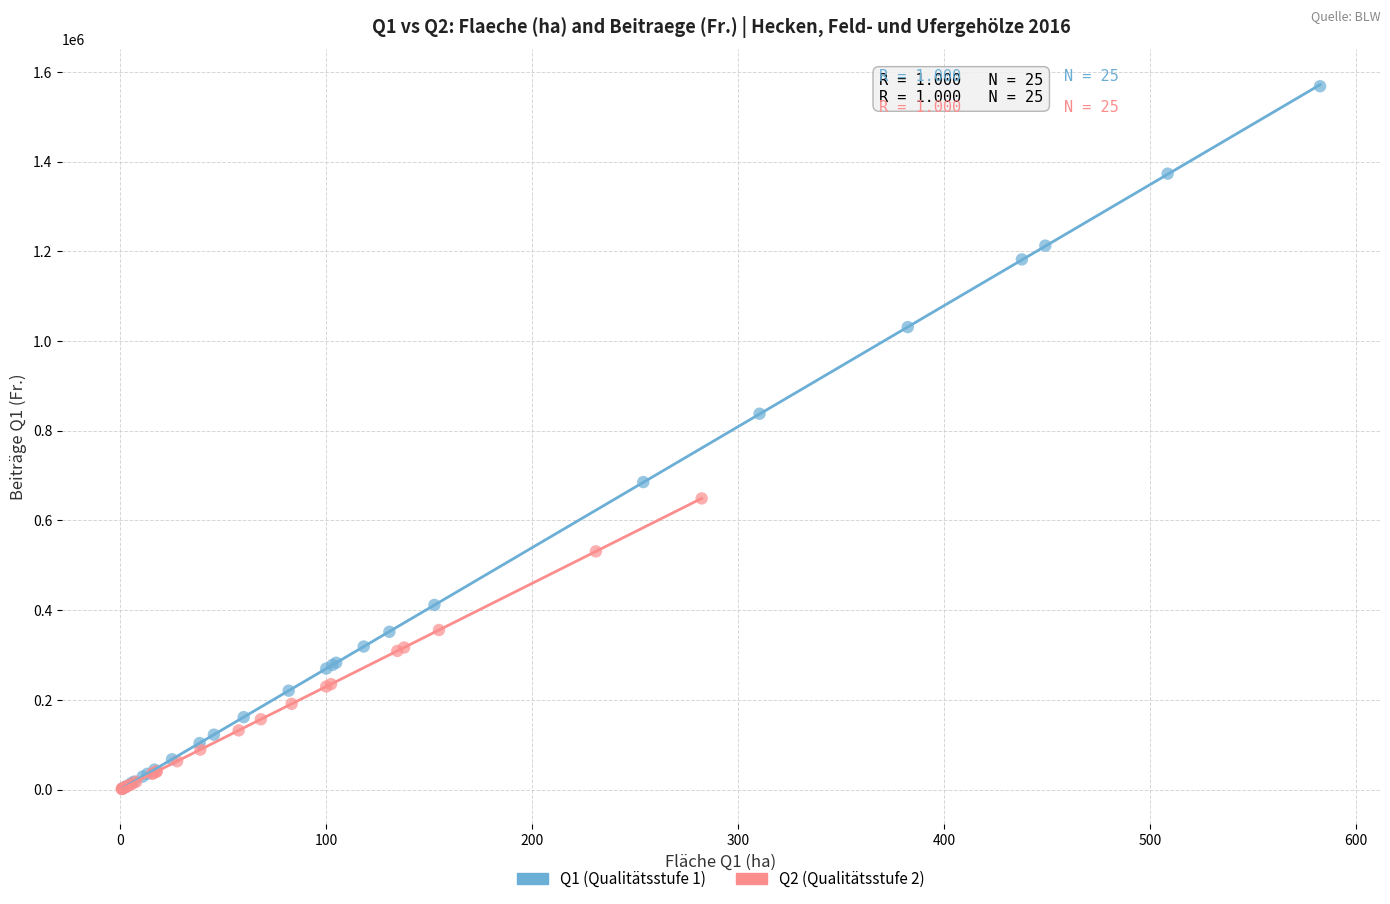

Which series has the widest spread of Y values?

Q1 (Qualitätsstufe 1)